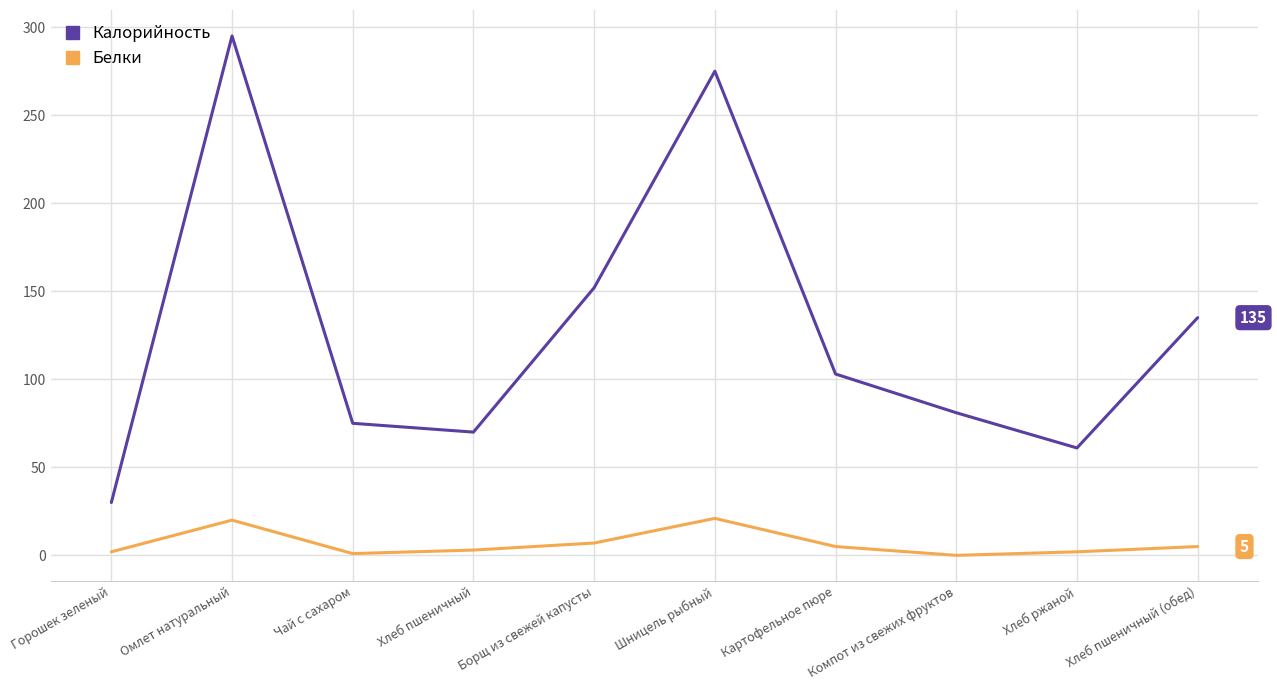

True or false: Калорийность has a value of 181 at Омлет натуральный.

False